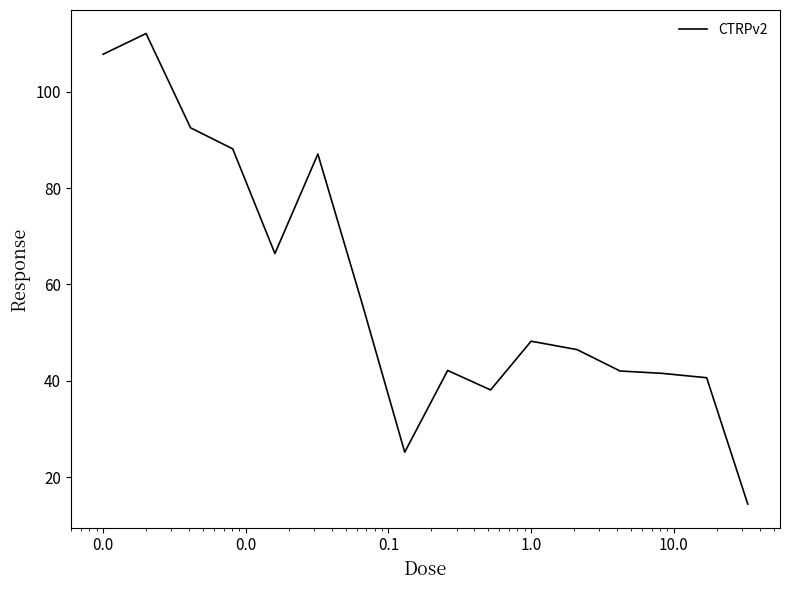

What is the smallest value displayed?

14.4